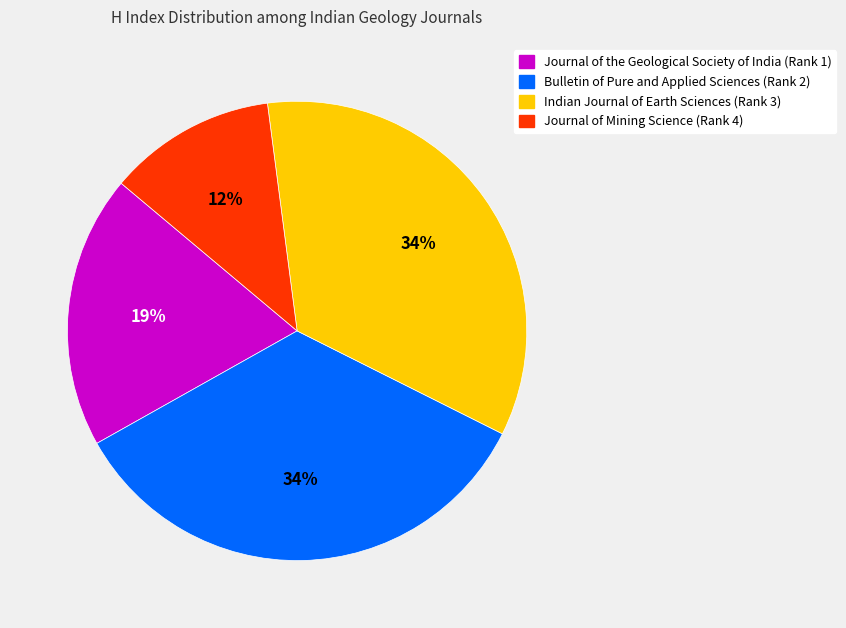

What percentage is the Bulletin of Pure and Applied Sciences (Rank 2) slice, to the nearest percent?

34%